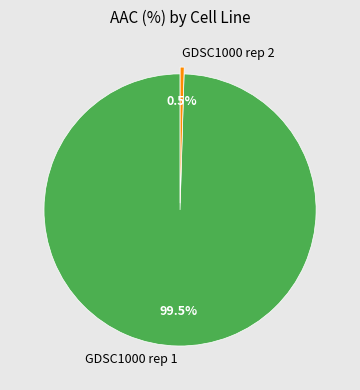

Does any single category account for the majority?

Yes